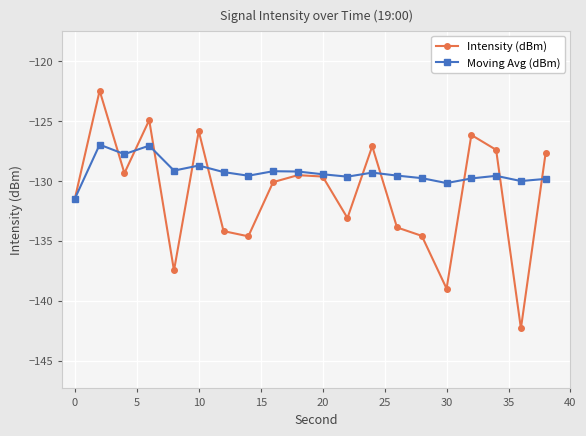

List the series in order of their overall mean, lowest first.

Intensity (dBm), Moving Avg (dBm)